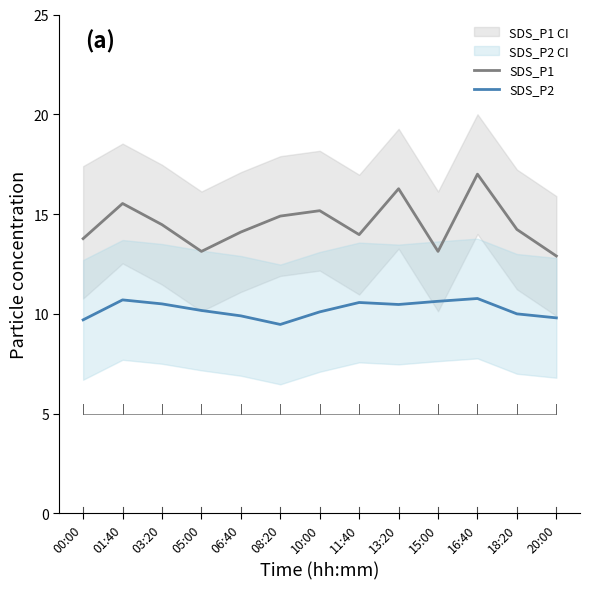

Does the chart have visible grid lines?

No